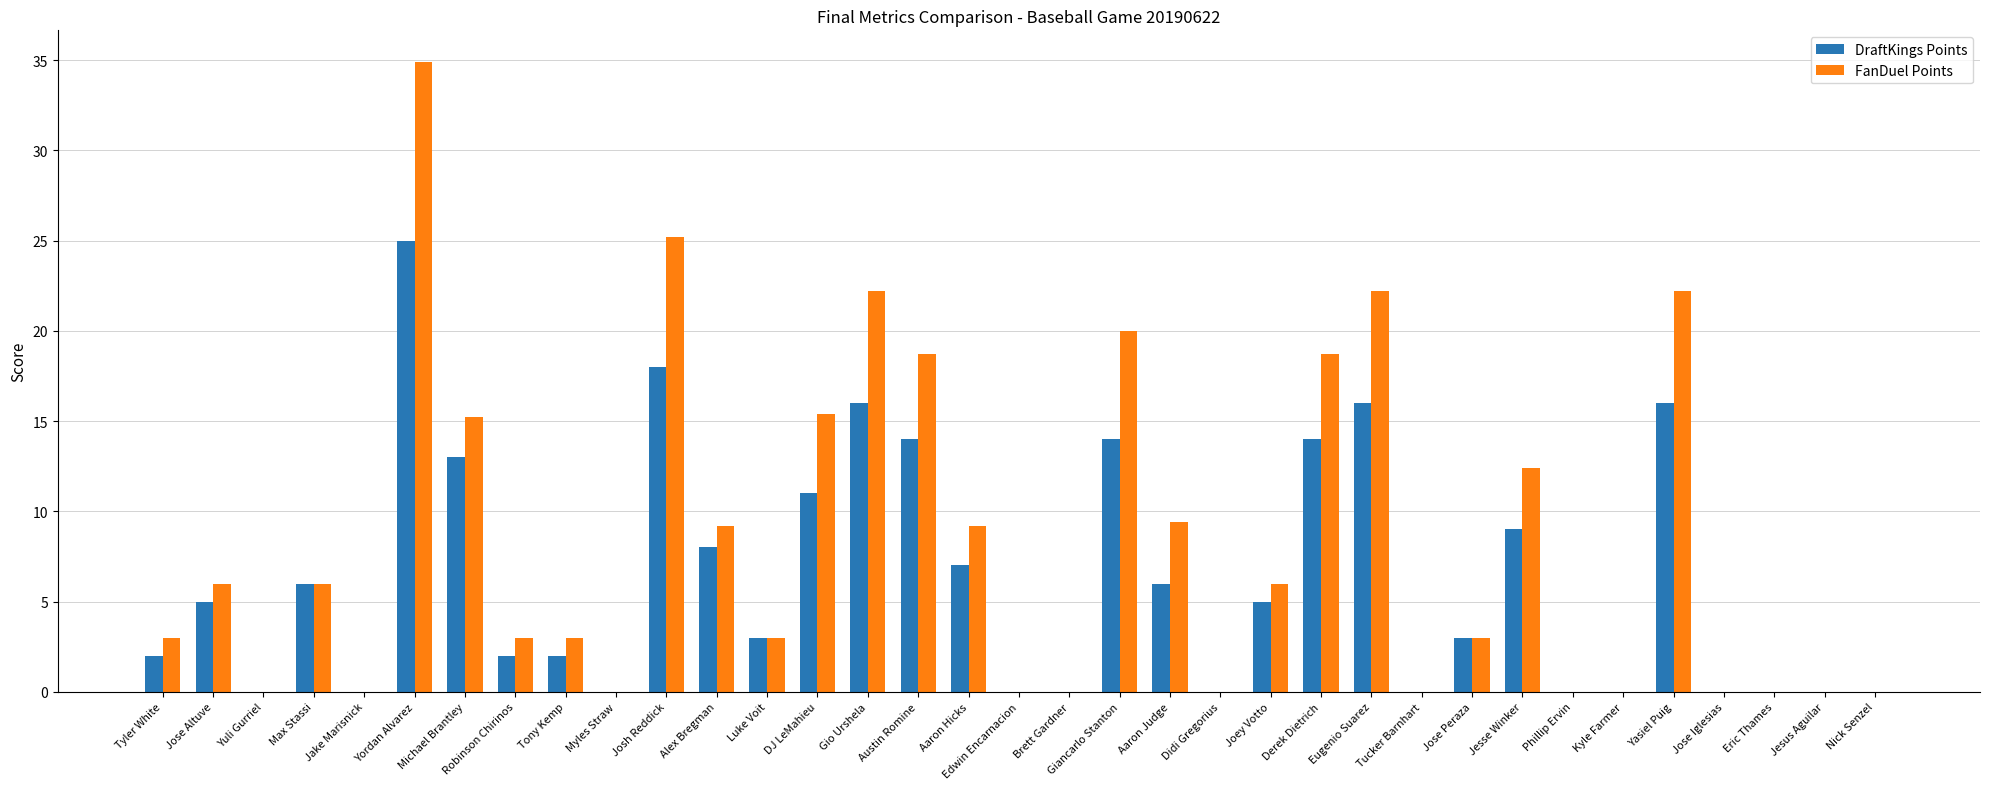

What is the sum of all FanDuel Points values?

287.9